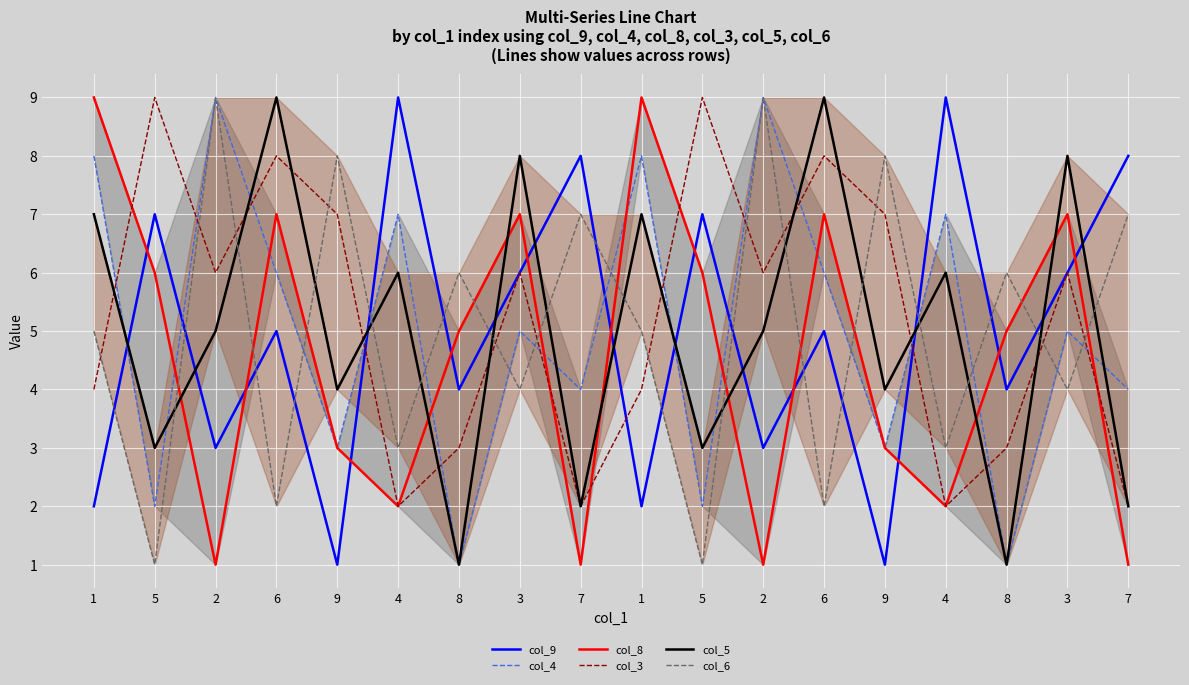

In col_8, how many points are lower than both neighbors (excluding endpoints)?

5